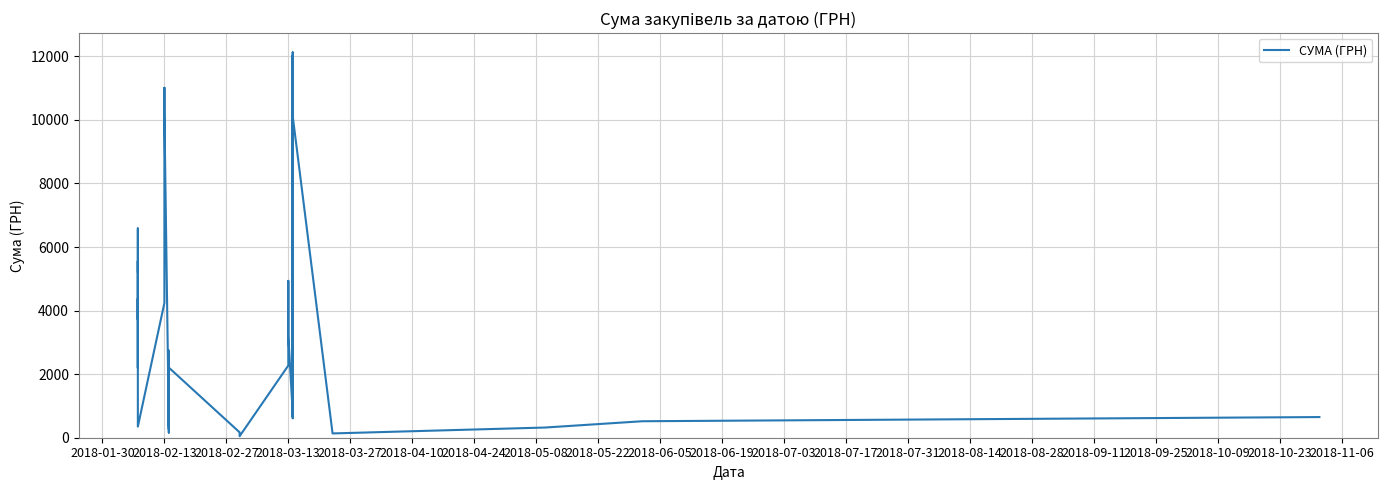

What is the label of the 39th point from the right?

2018-02-13